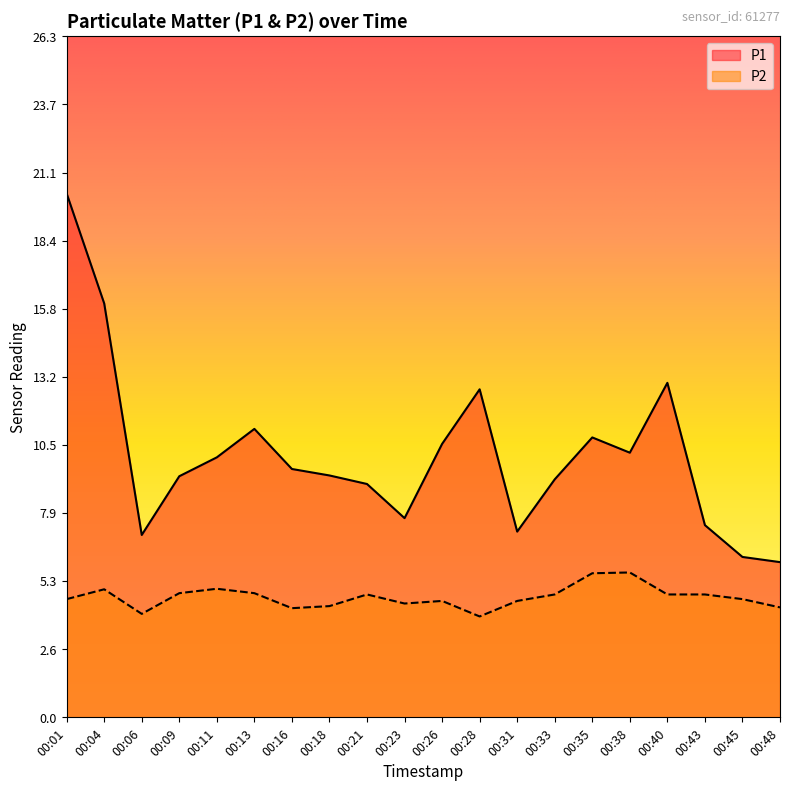

What is the value of the P1 point at the 7th from the left?

9.6